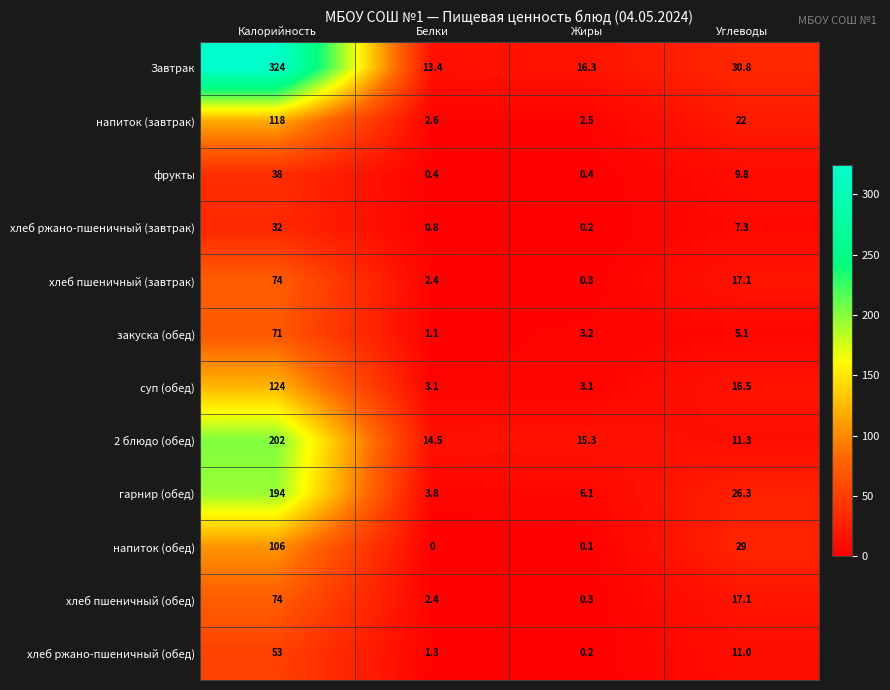

What is the difference between the закуска (обед) values at Углеводы and Жиры?

1.9